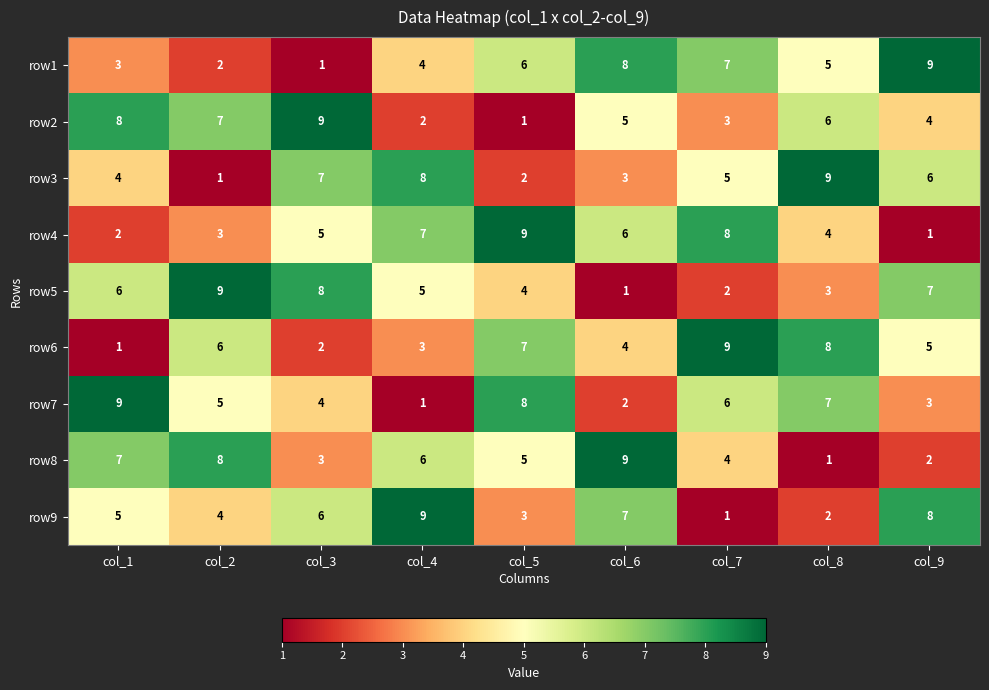

What is the maximum value for row1?

9